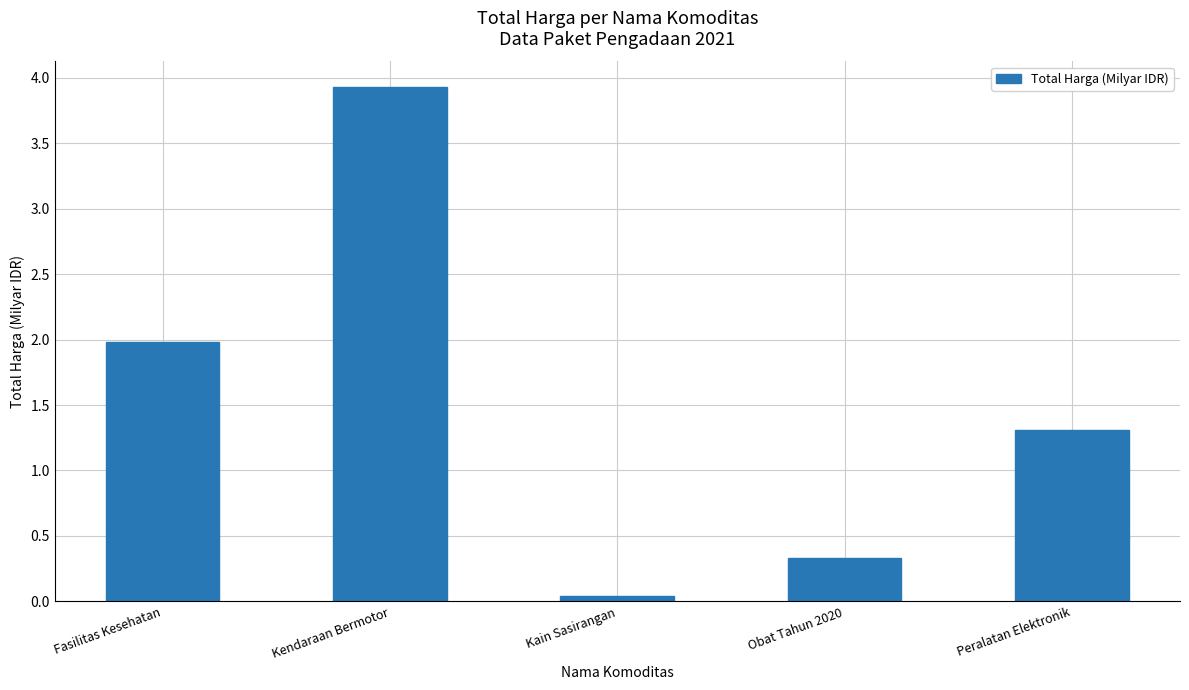

What is the label of the 1st bar from the right?

Peralatan Elektronik